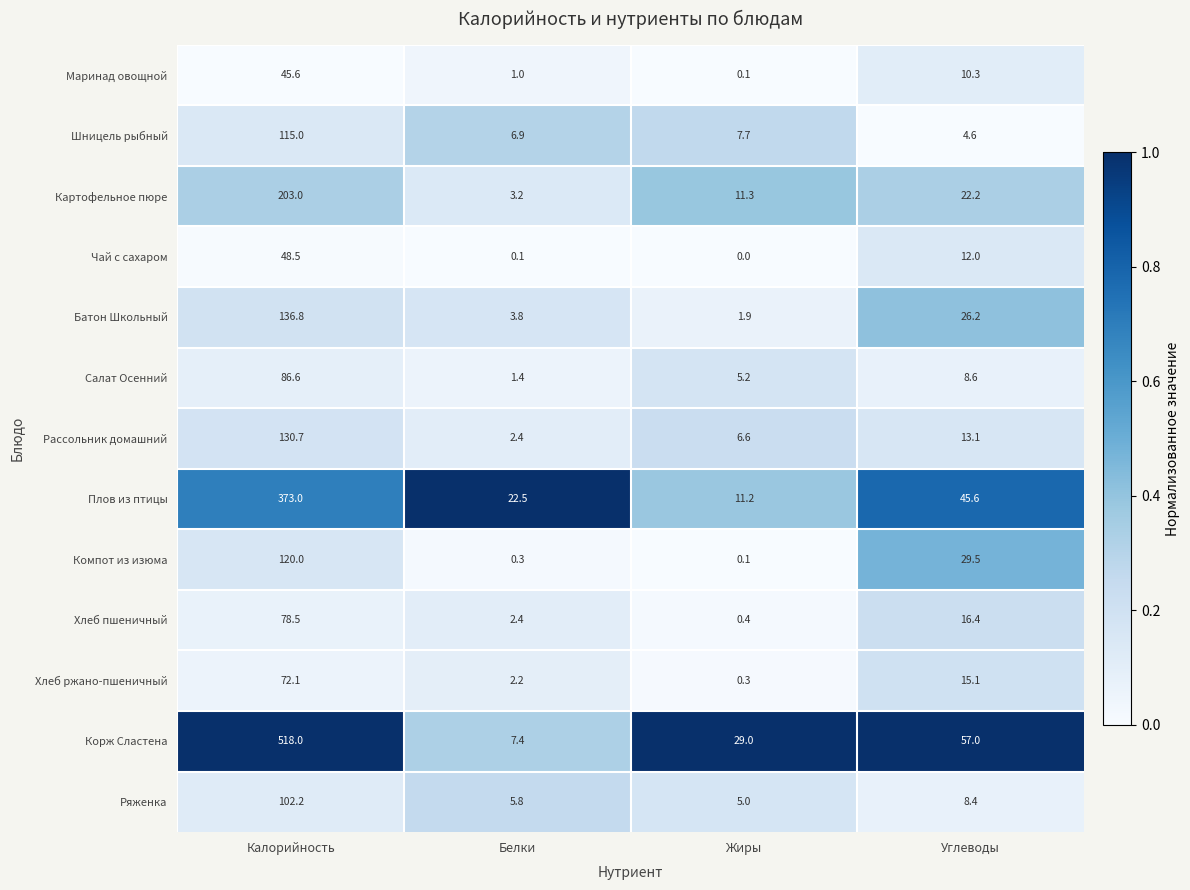

What value does the Корж Сластена series have at Углеводы?

57.0